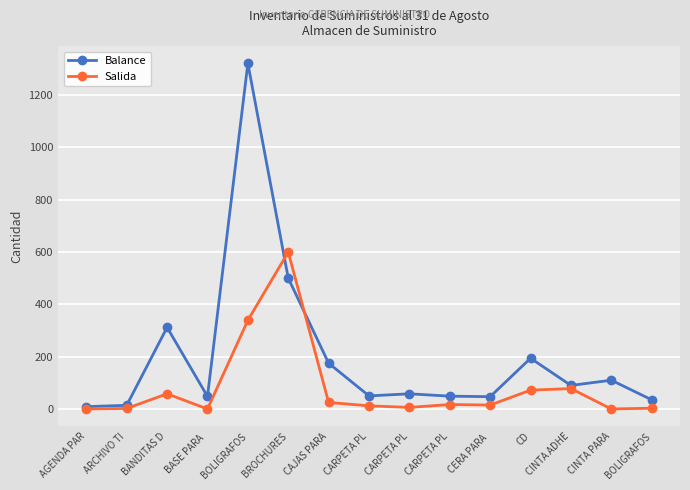

Count the number of data series in this chart.

2